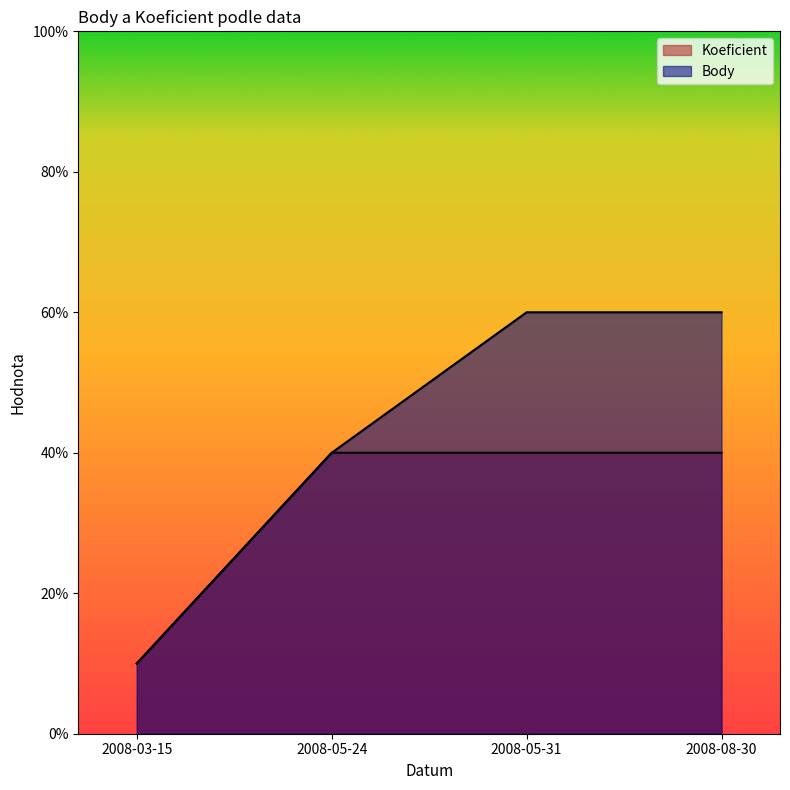

Which label corresponds to the smallest value in the chart?

2008-03-15